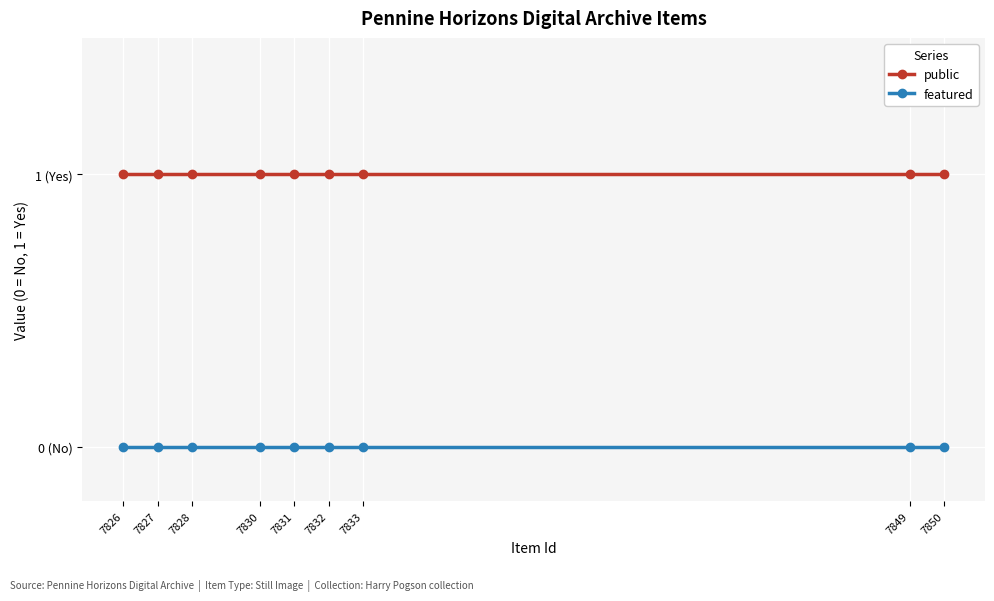

Is it true that featured equals 0 at 7828?

True